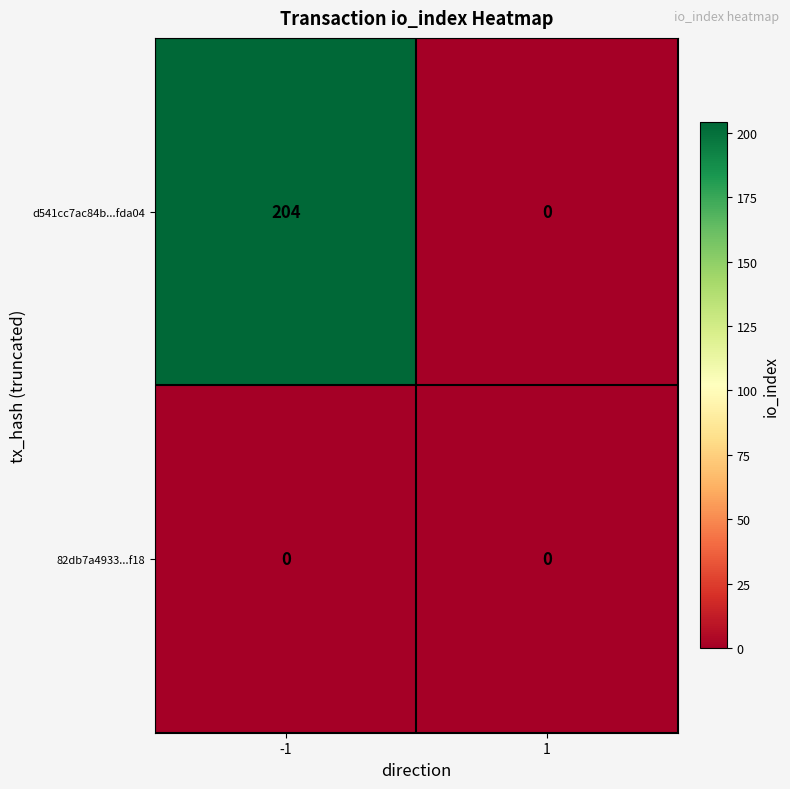

Is it true that 82db7a4933...f18 equals 0 at 1?

True